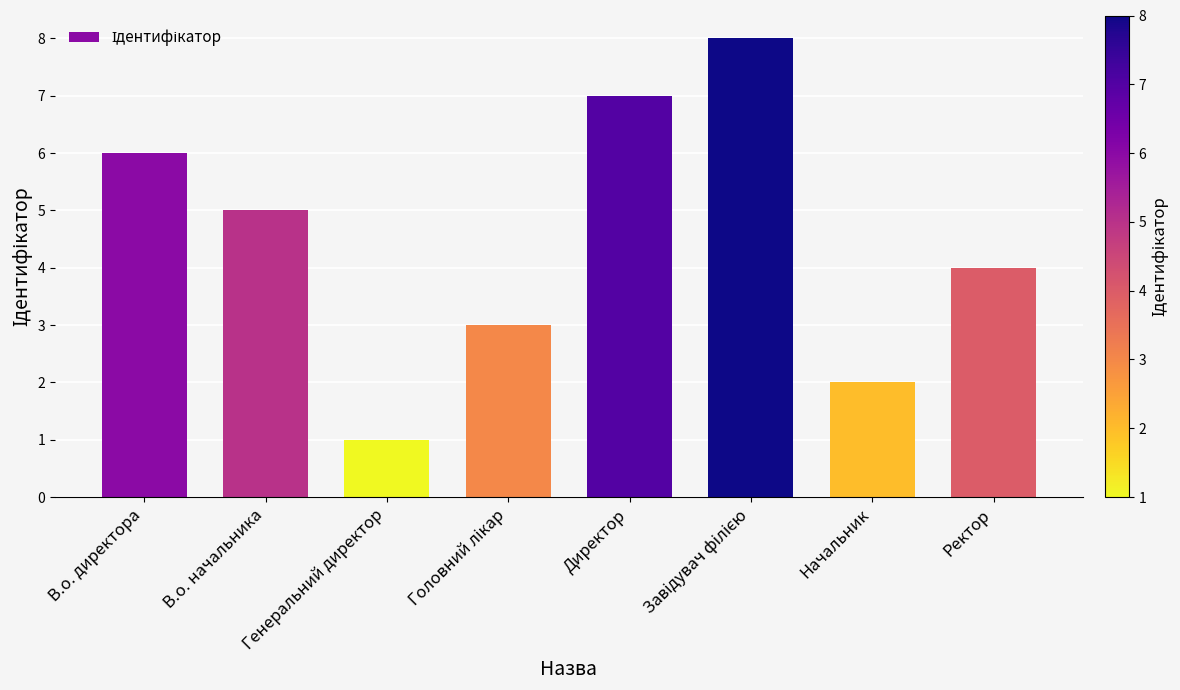

Which has a higher value, В.о. начальника or Начальник?

В.о. начальника